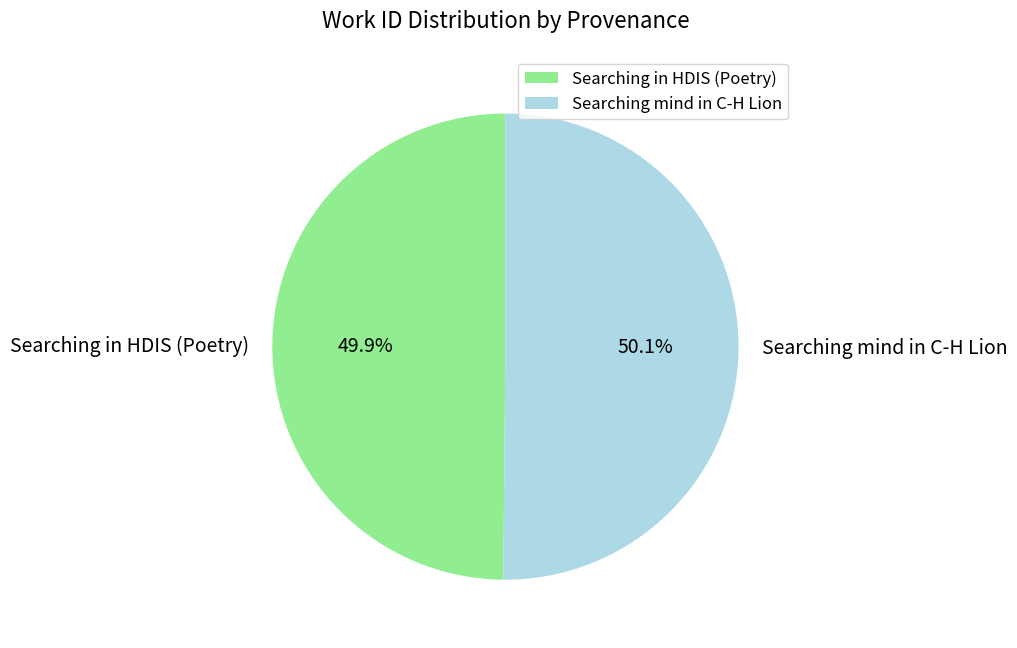

The Searching in HDIS (Poetry) slice represents 61% of the pie. True or false?

False